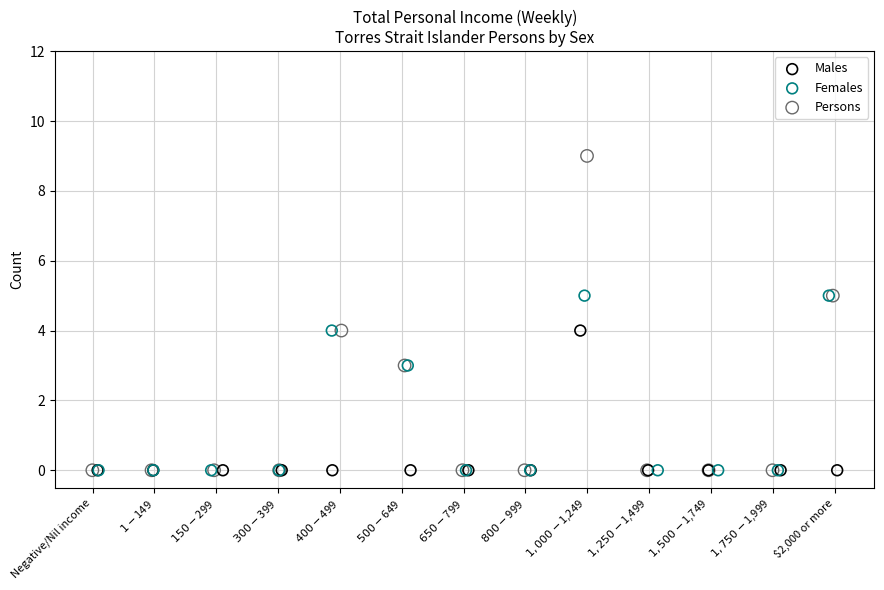

Which series contains the highest Y value?

Persons